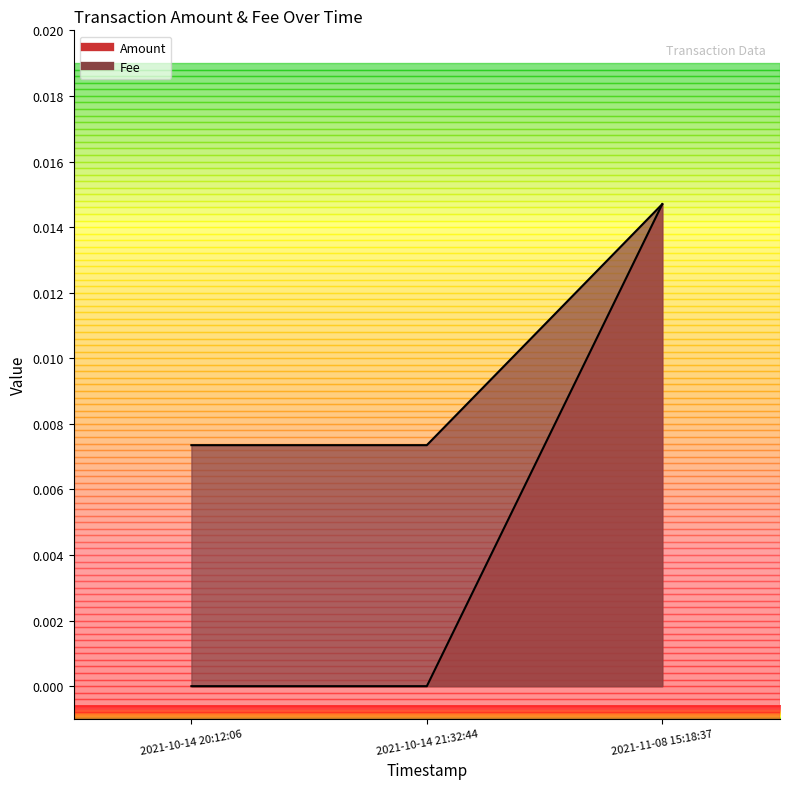

Count the Fee values in the range 0 to 1.

3